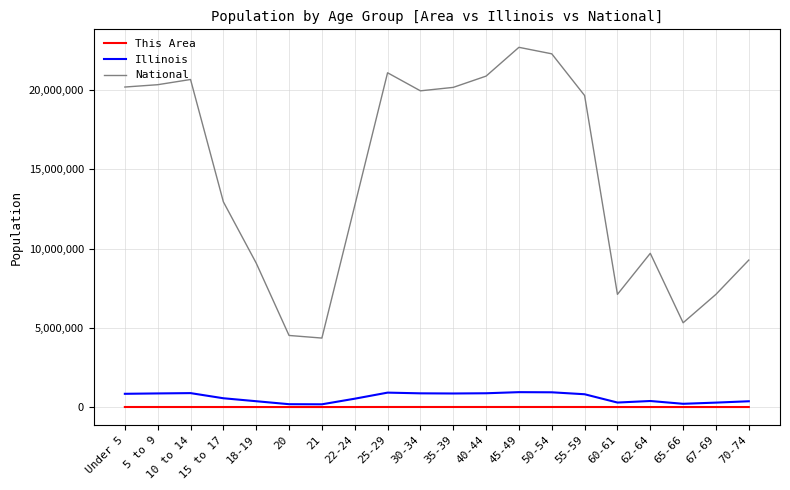

Is it true that Illinois equals 279790 at 67-69?

True